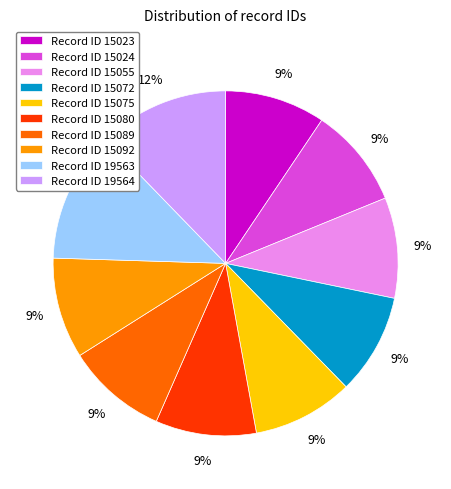

To the nearest percent, what percentage of the pie is Record ID 15092?

9%